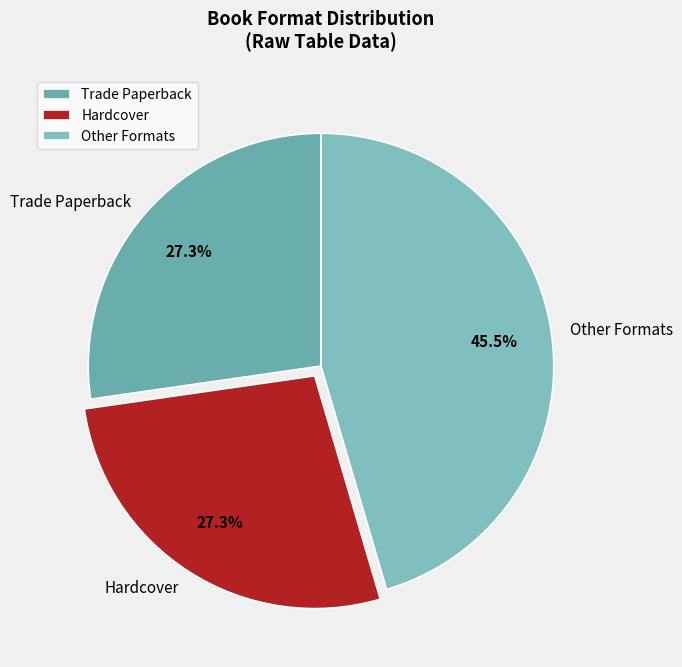

Combined, do Other Formats and Hardcover account for over 50%?

Yes